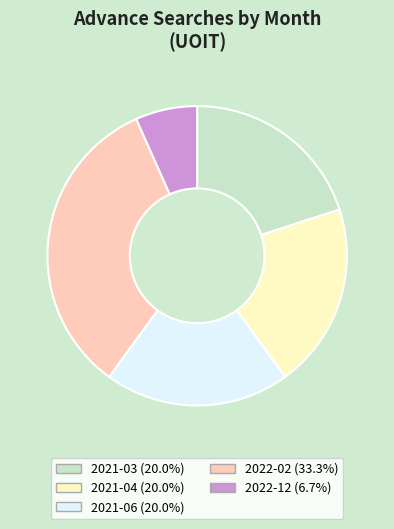

Is the sum of 2022-12 and 2022-02 greater than half?

No